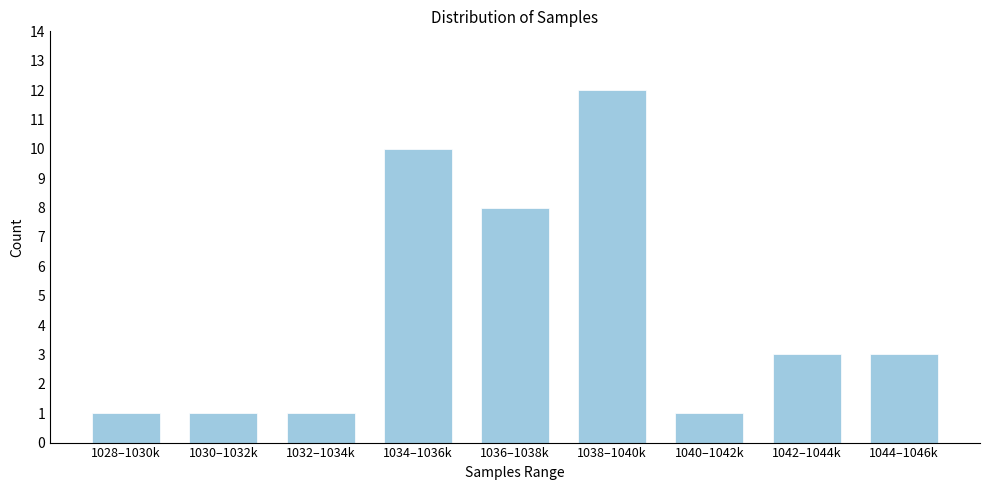

Reading right to left, list all the values displayed in this chart.

1044–1046k=3	1042–1044k=3	1040–1042k=1	1038–1040k=12	1036–1038k=8	1034–1036k=10	1032–1034k=1	1030–1032k=1	1028–1030k=1